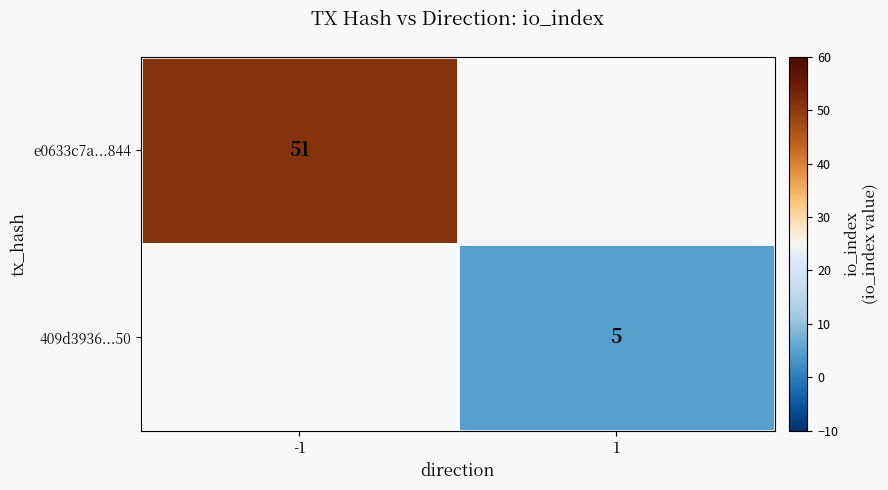

The value of e0633c7a...844 at -1 is 51. True or false?

True